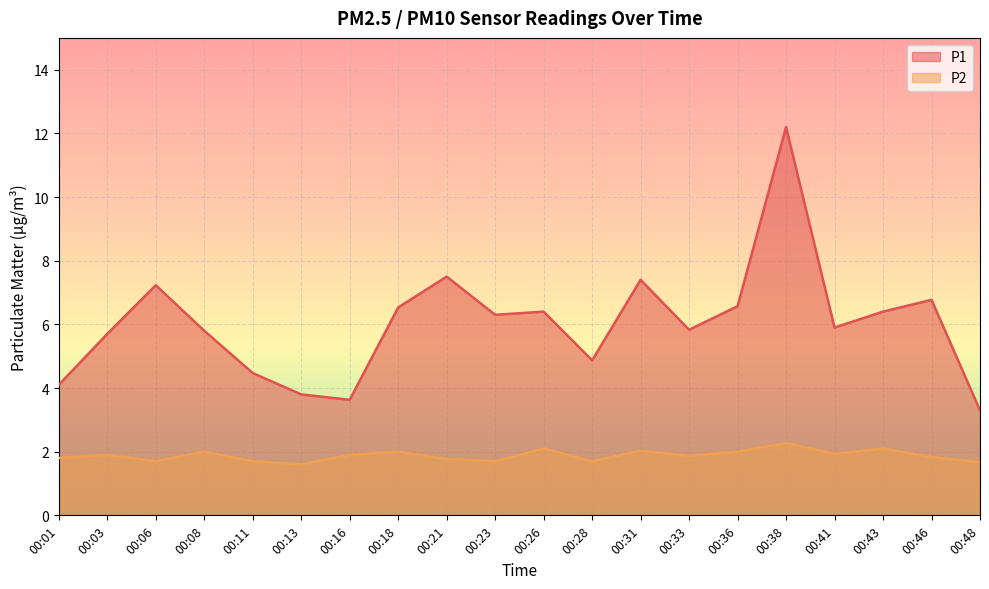

True or false: P1 and P2 cross at least once.

False